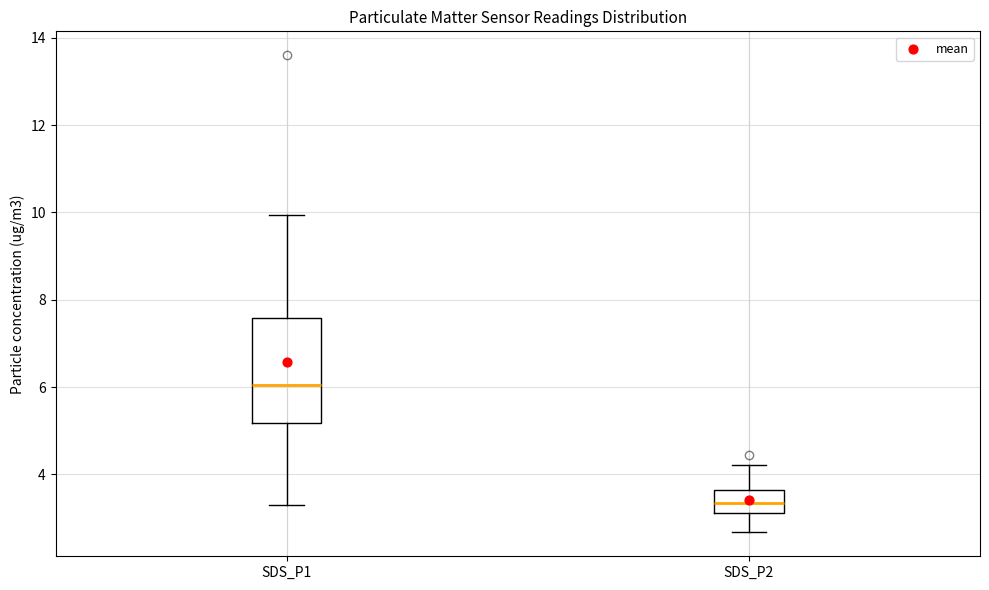

Which box's median line is the lowest?

SDS_P2